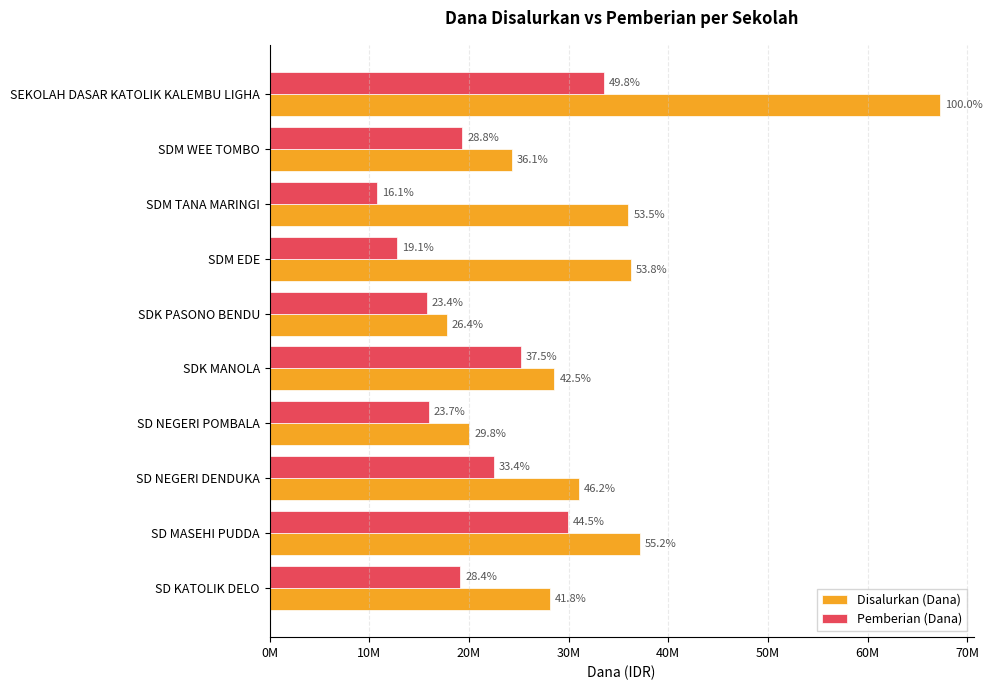

What is the minimum value shown in the chart?

10800000